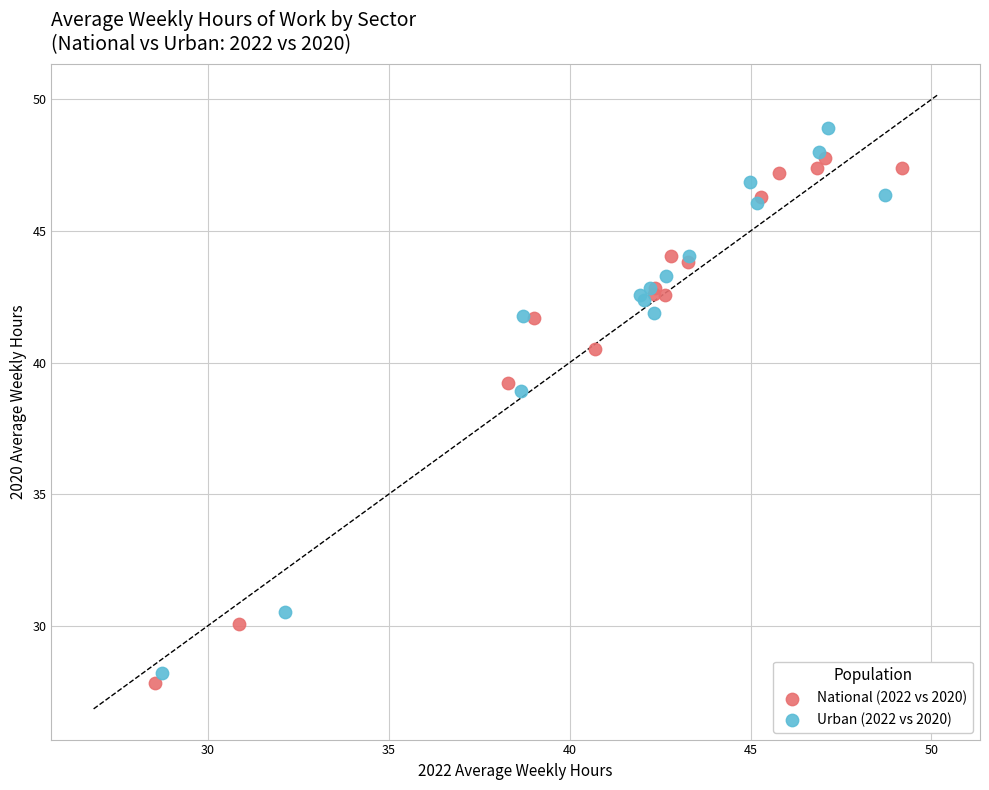

Which series reaches the maximum Y coordinate?

Urban (2022 vs 2020)